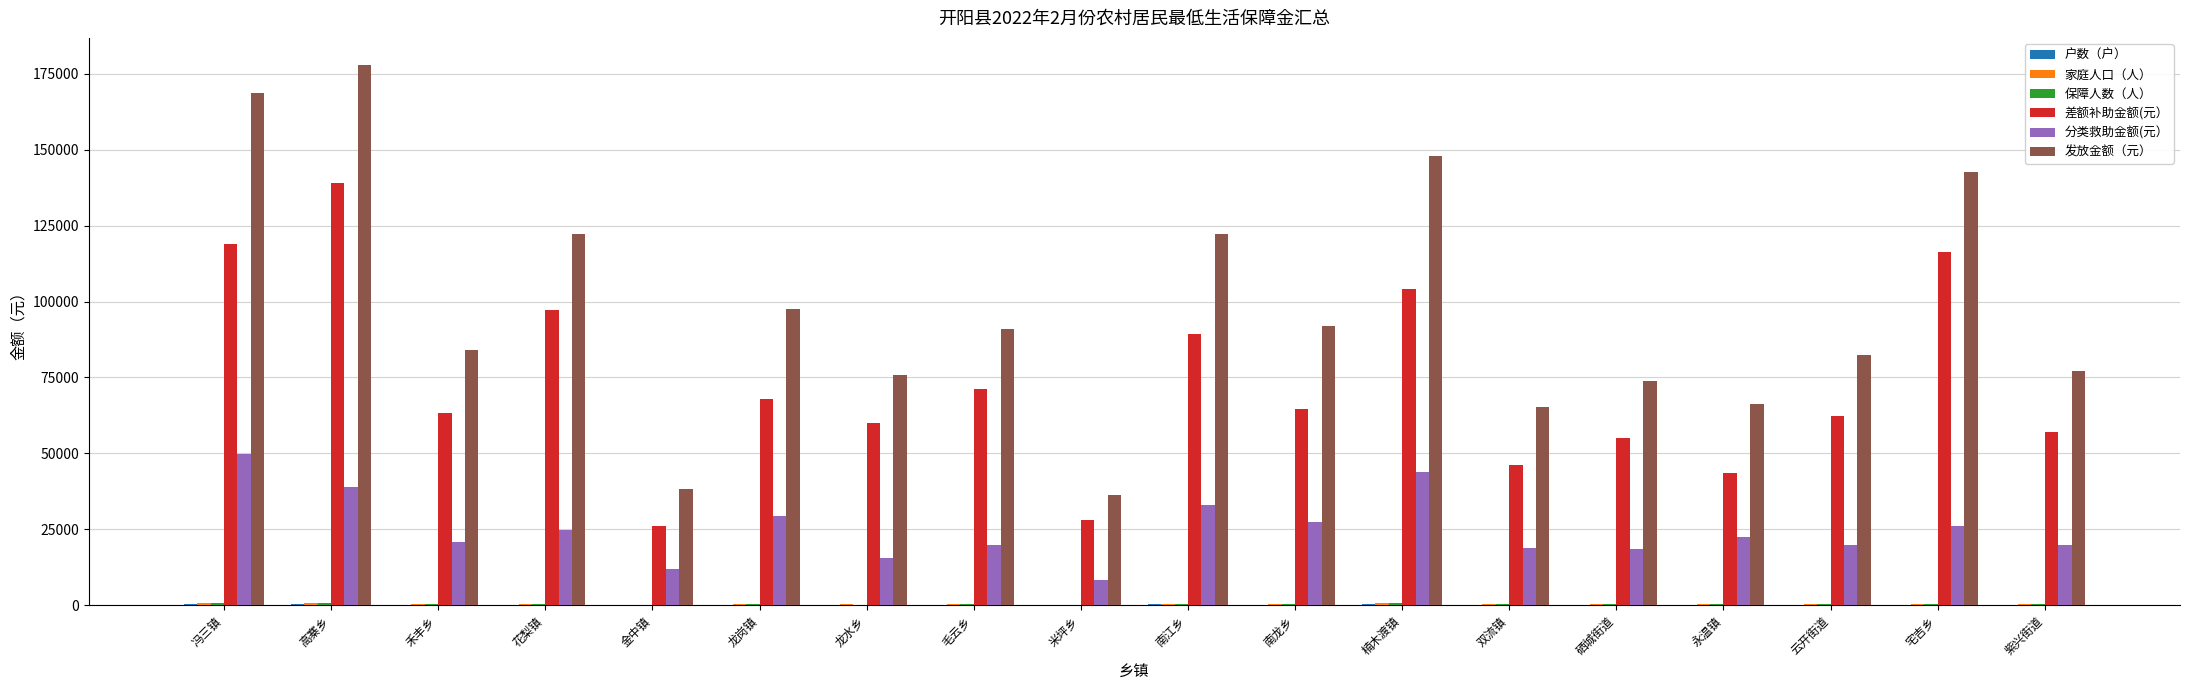

Which series has the largest total across all categories?

发放金额（元）